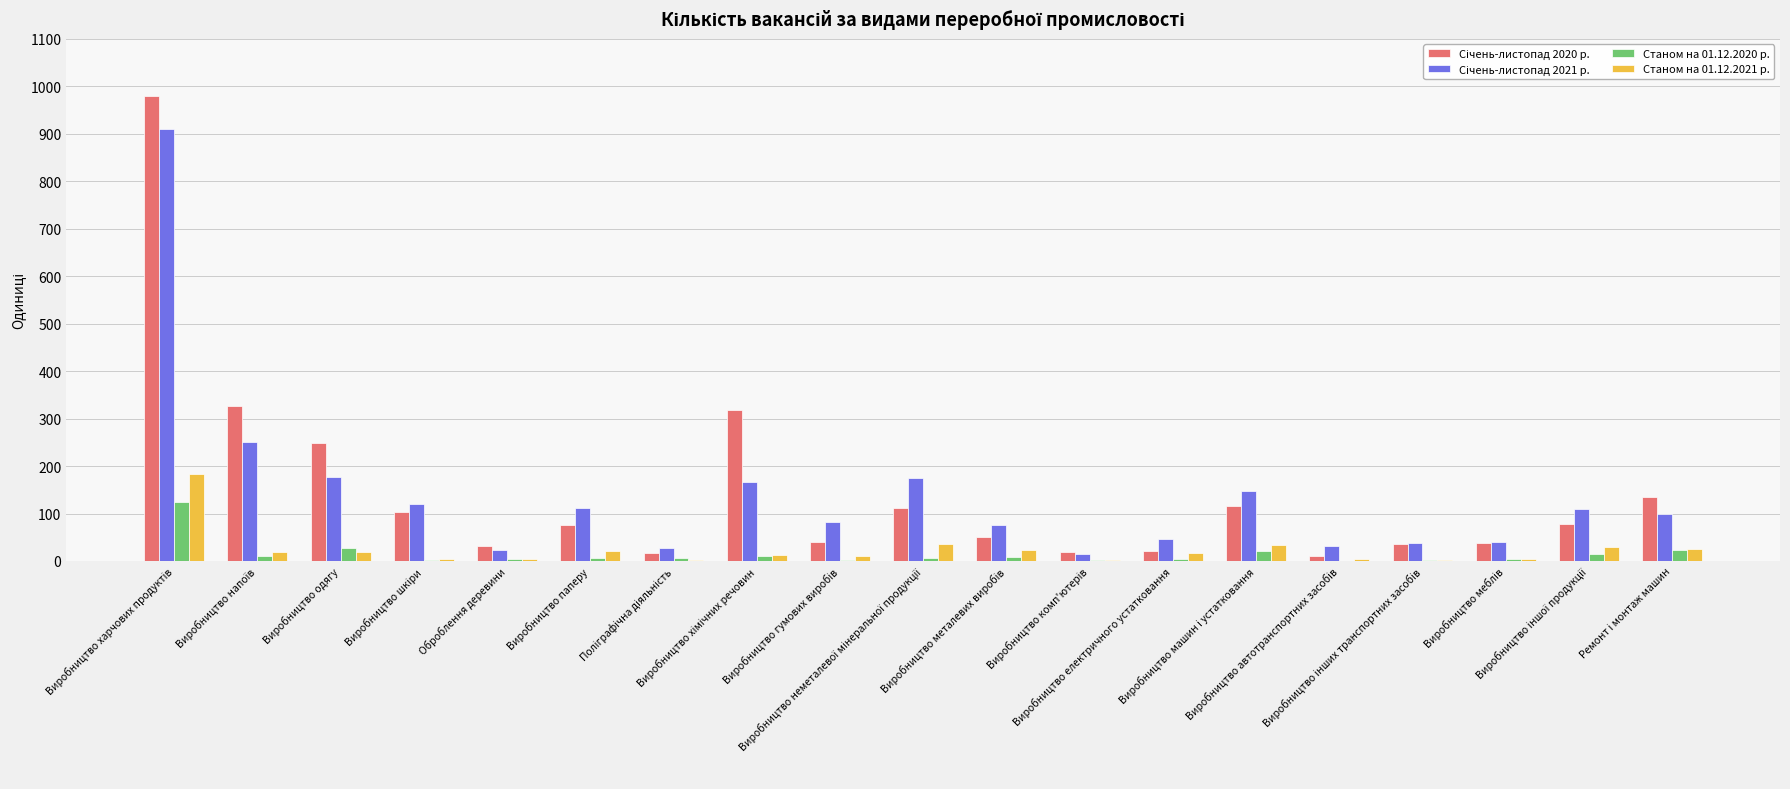

What is the maximum value shown in the chart?

979